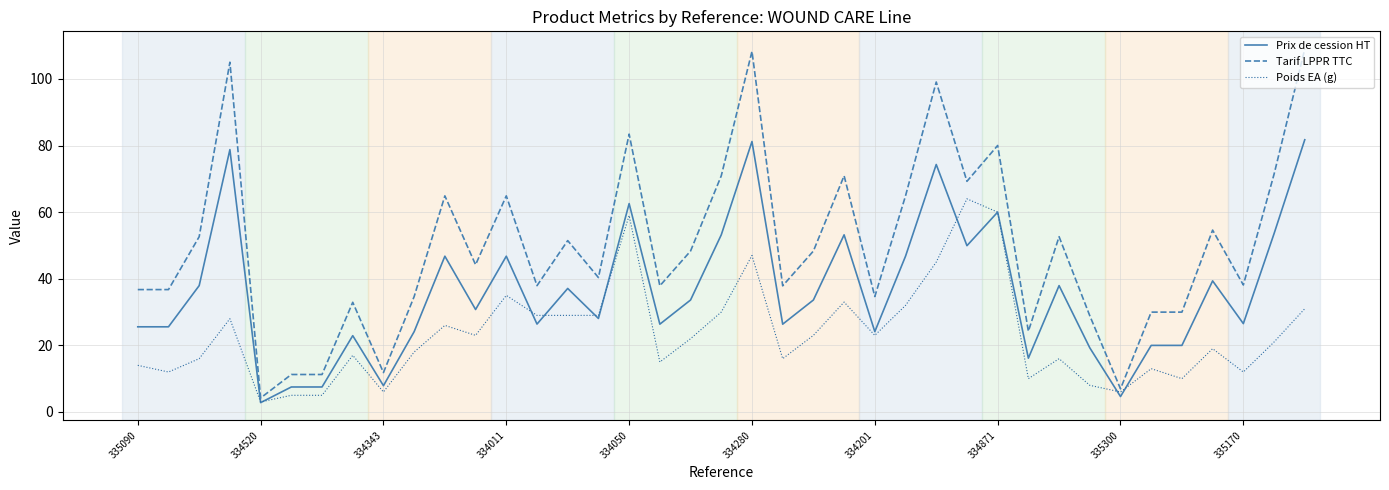

Which series has the widest spread of values?

Tarif LPPR TTC